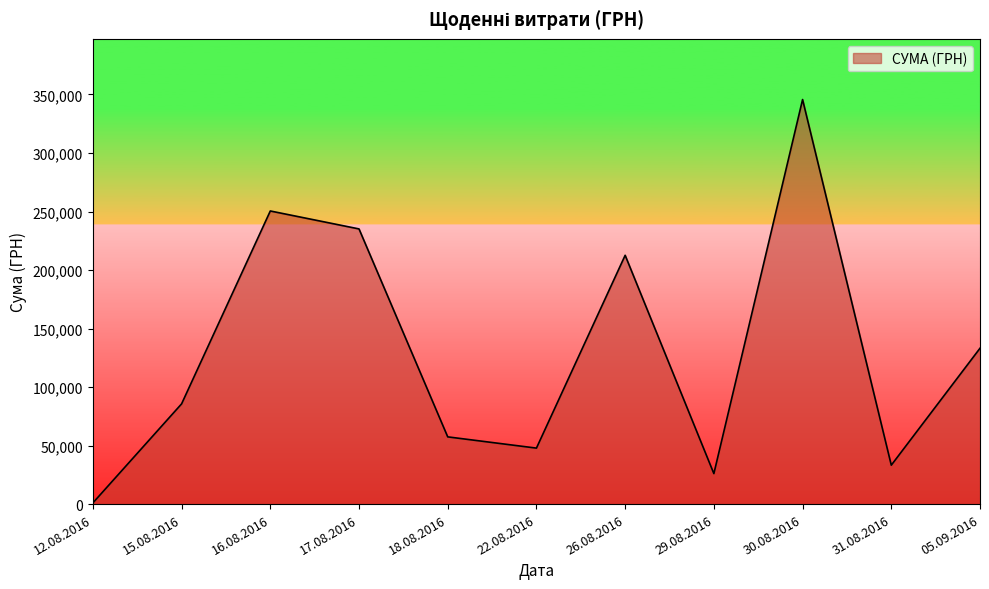

What is the greatest value displayed?

345687.3